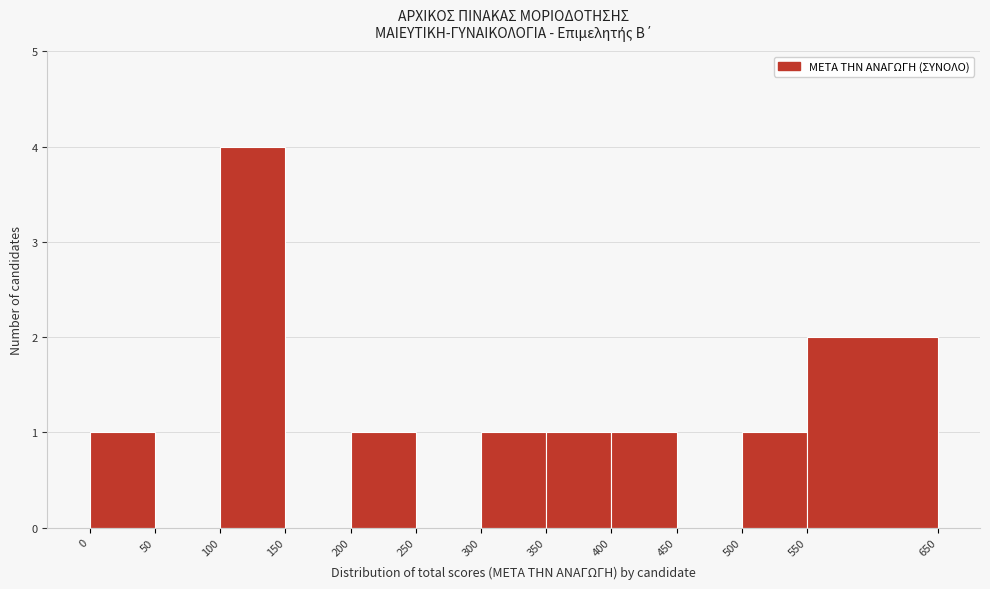

Reading left to right, transcribe this chart: for each bar, give the range it covers on the x-axis and its height. The values are not printed on the chart, so give them approximately, as read against the axis.

0 to 50: 1
50 to 100: 0
100 to 150: 4
150 to 200: 0
200 to 250: 1
250 to 300: 0
300 to 350: 1
350 to 400: 1
400 to 450: 1
450 to 500: 0
500 to 550: 1
550 to 650: 2